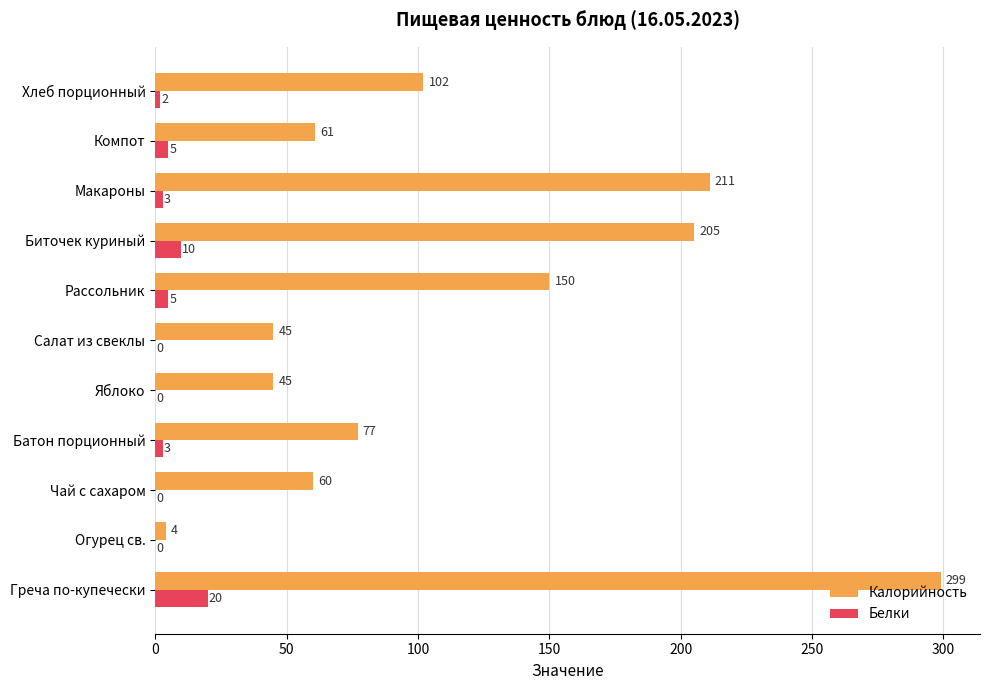

What is the highest value of the Белки series?

20